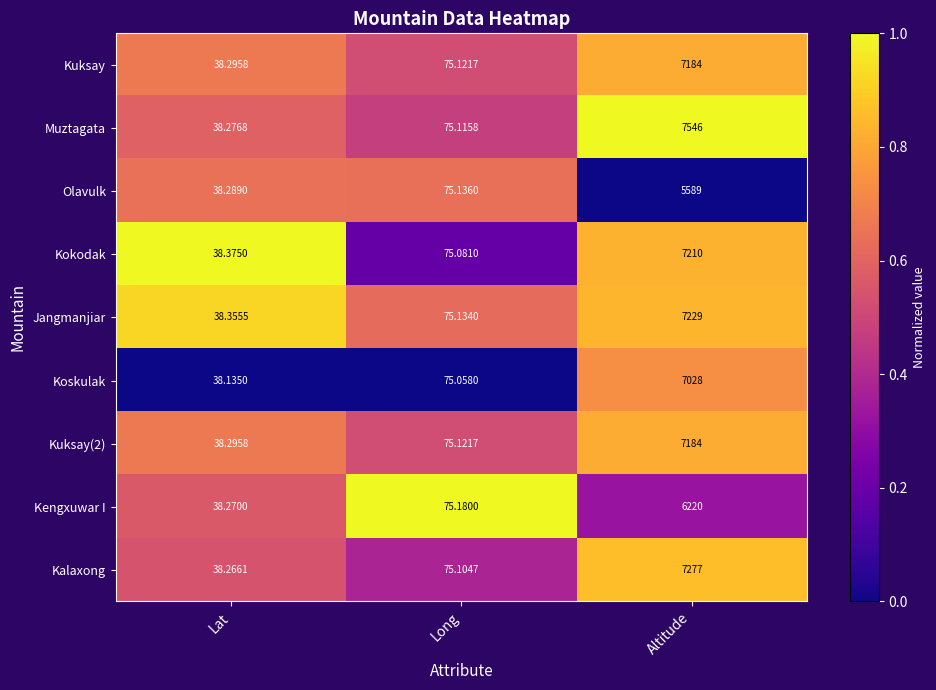

At which category is the sum across all series the highest?

Altitude